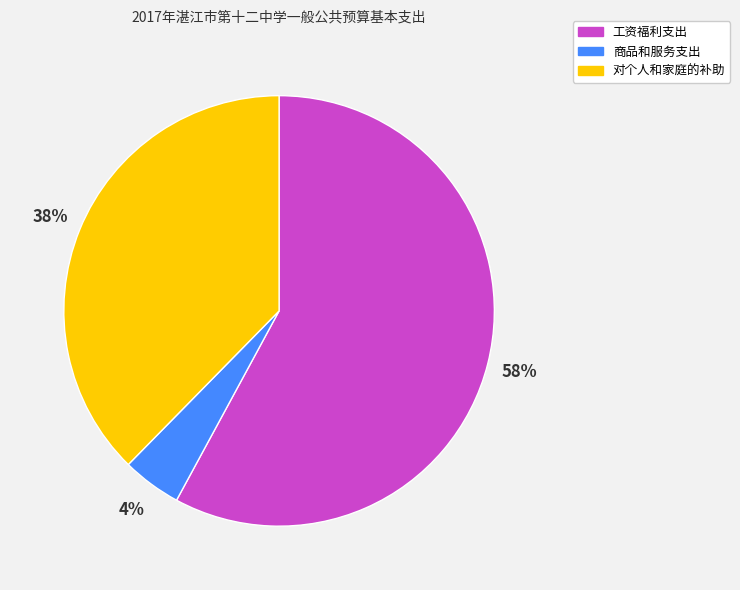

Rank the categories by value from lowest to highest.

商品和服务支出, 对个人和家庭的补助, 工资福利支出